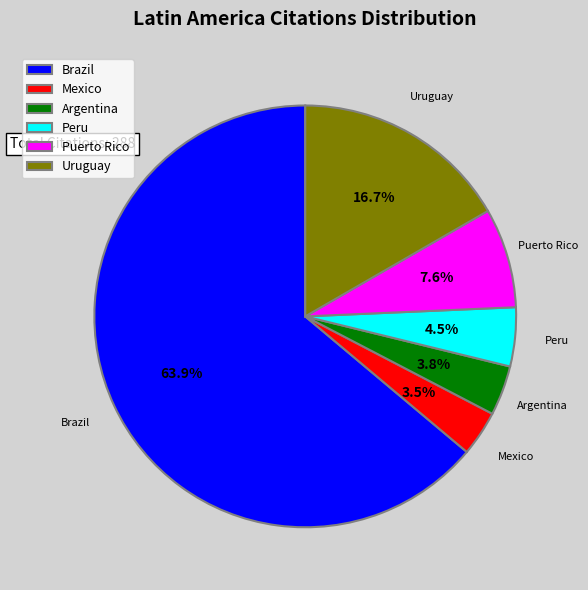

Is it true that Mexico is 15% of the pie?

False